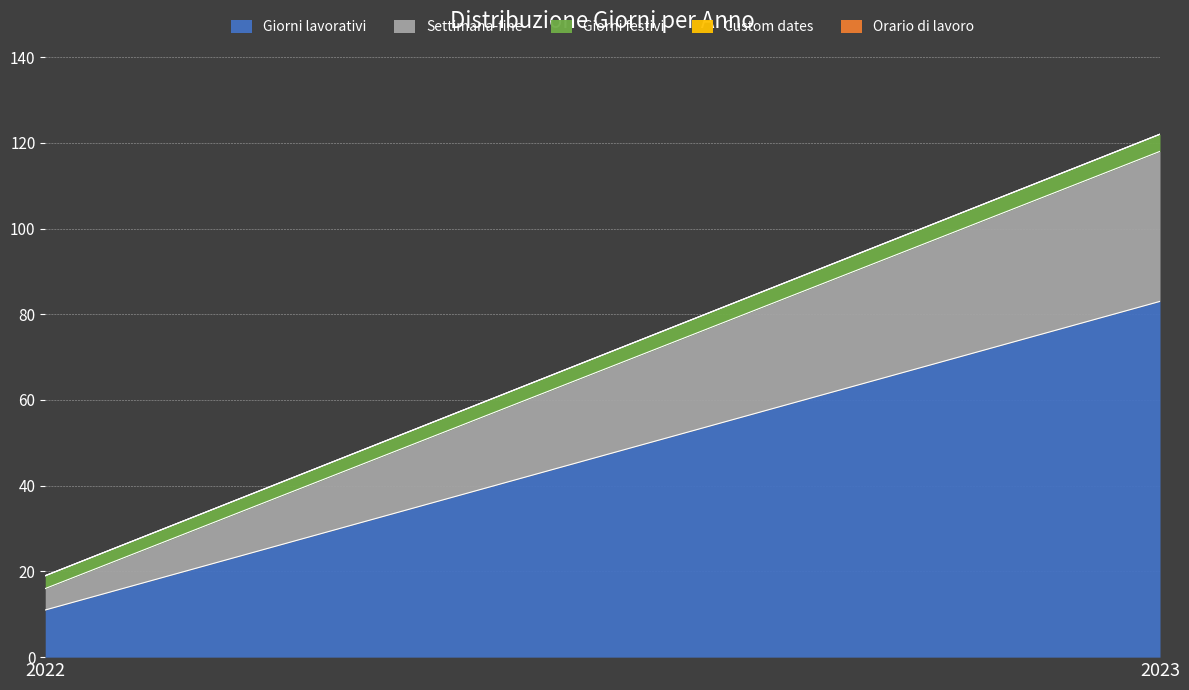

What is the average value of the Giorni lavorativi series?

47